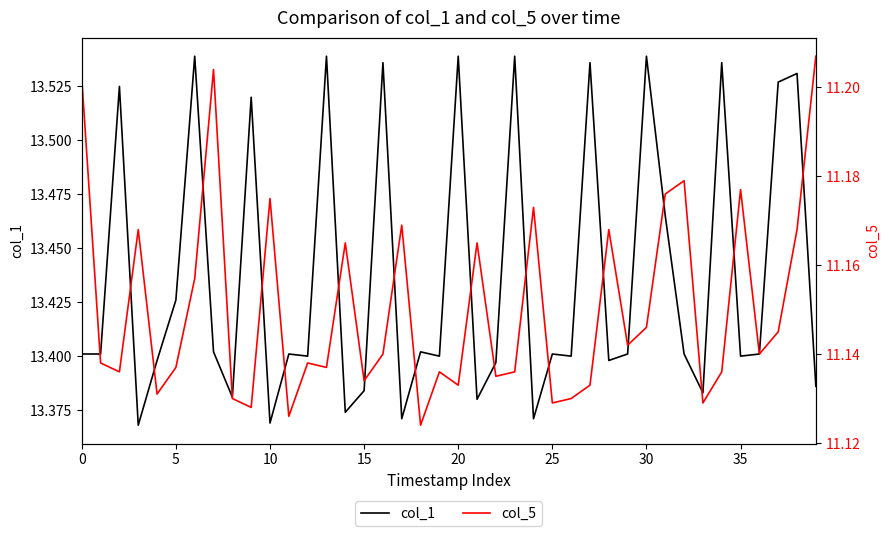

True or false: col_1 and col_5 cross at least once.

False